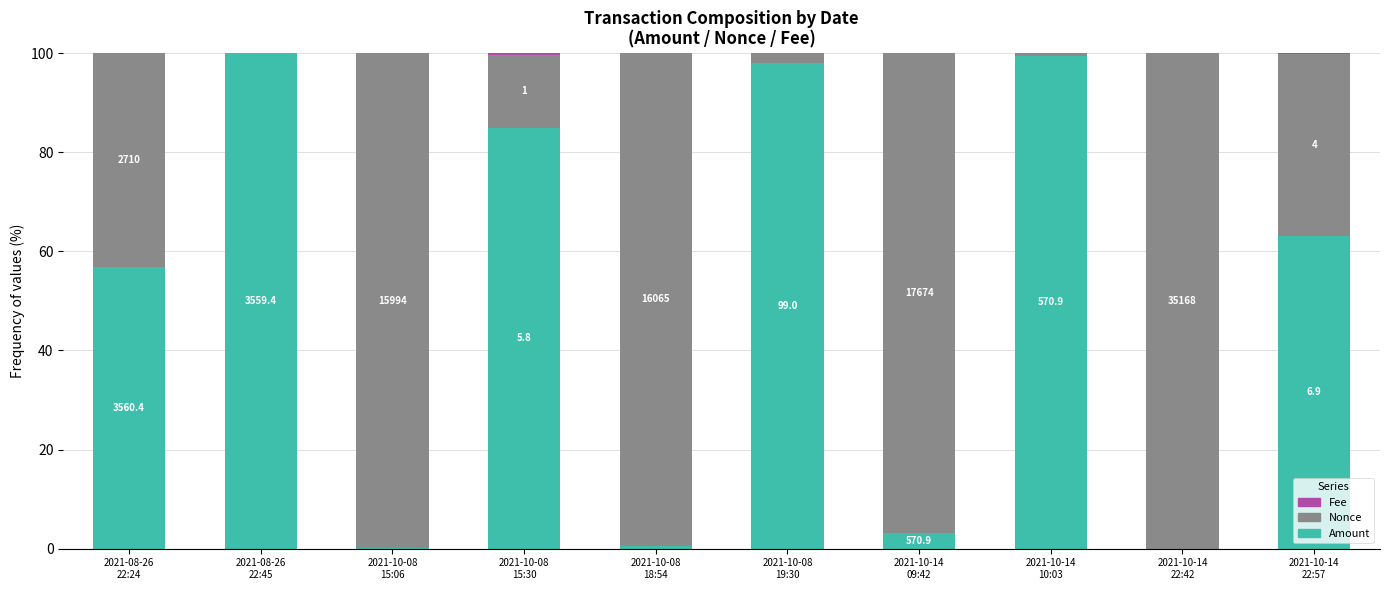

How many distinct data groups are displayed?

3